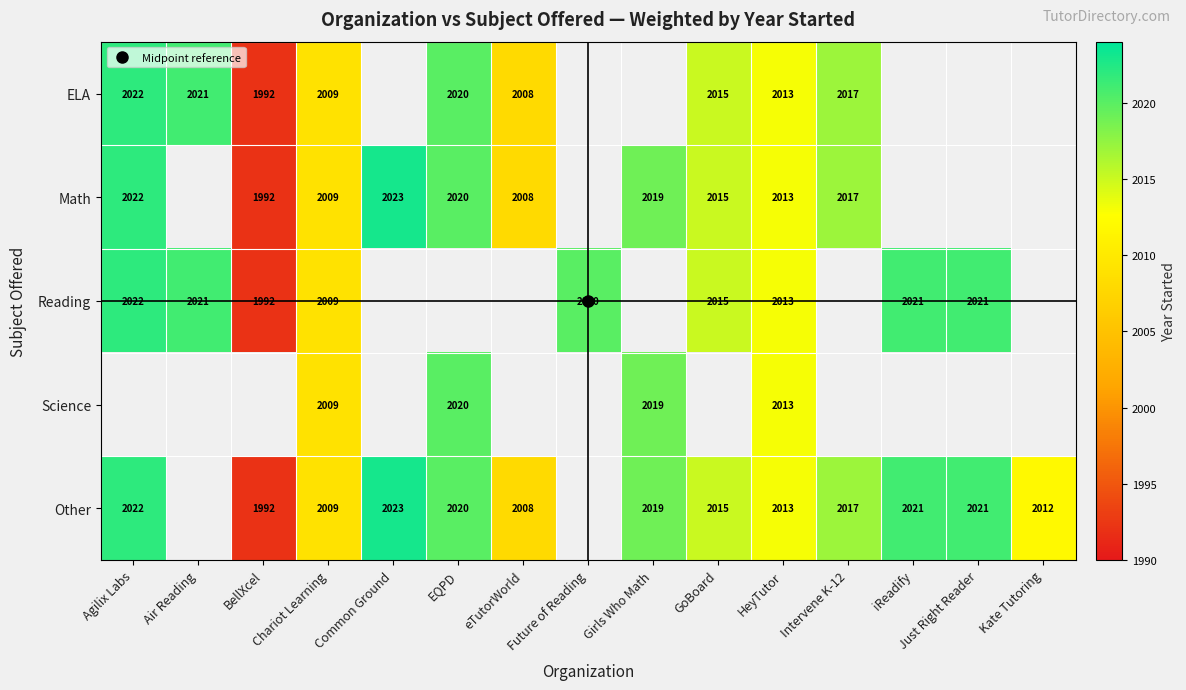

Which series has the largest range (max minus min)?

Math